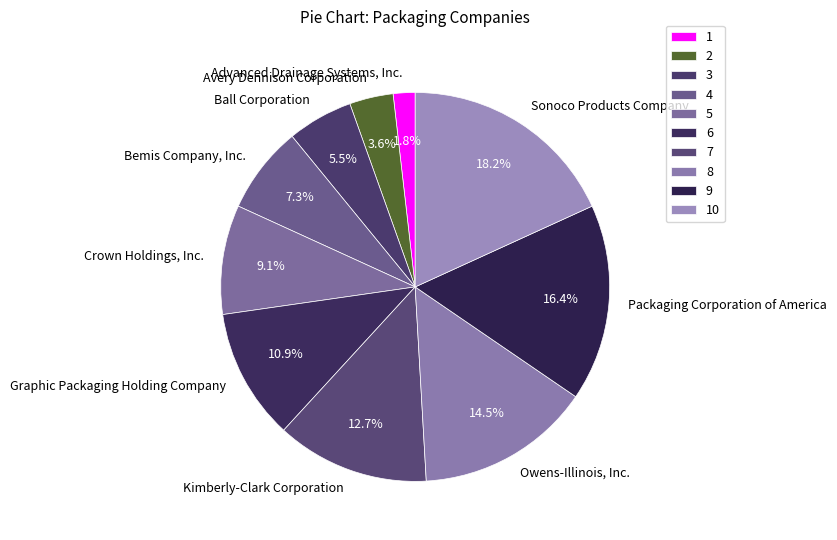

What is the total percentage of Ball Corporation and Avery Dennison Corporation?

9.1%